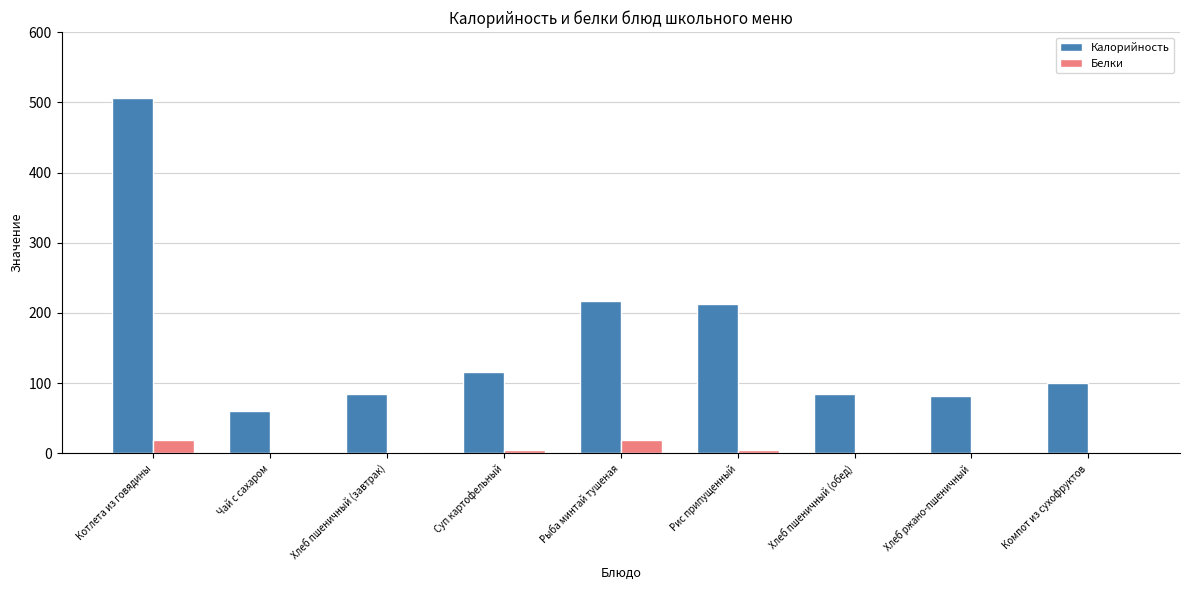

Which series has the largest total across all categories?

Калорийность